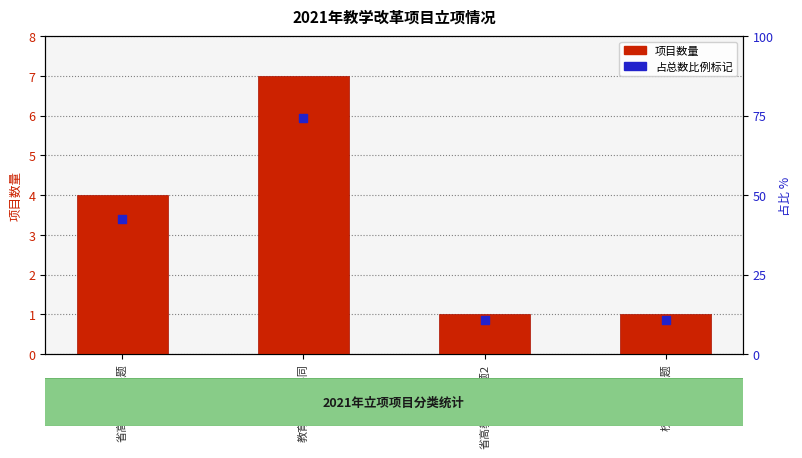

Which has a higher value, 教育部产学协同 or 校级教改课题?

教育部产学协同